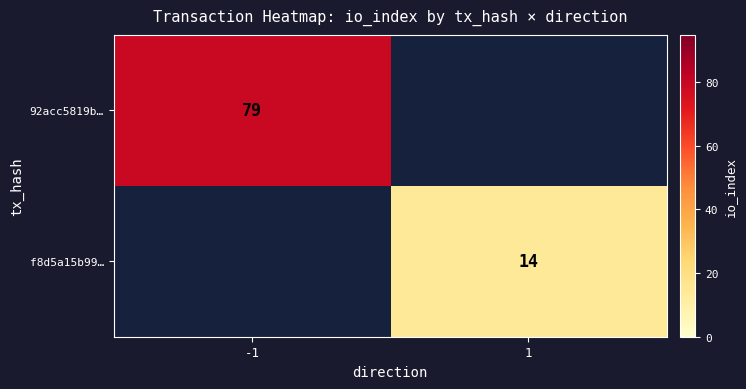

At how many categories does at least one series exceed 18?

1